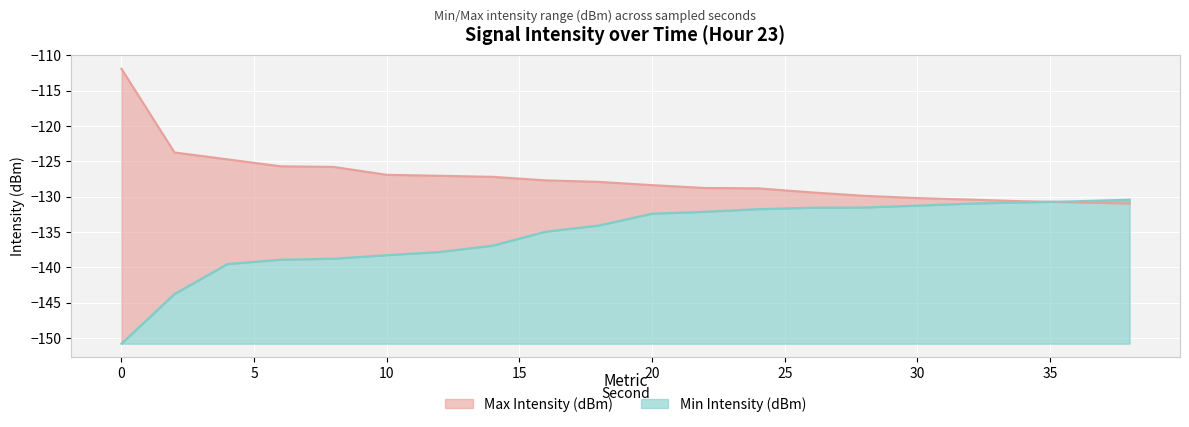

What is the minimum value shown in the chart?

-150.8